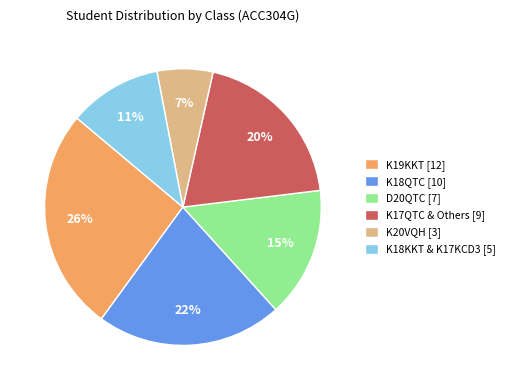

Count the number of slices in the pie.

6